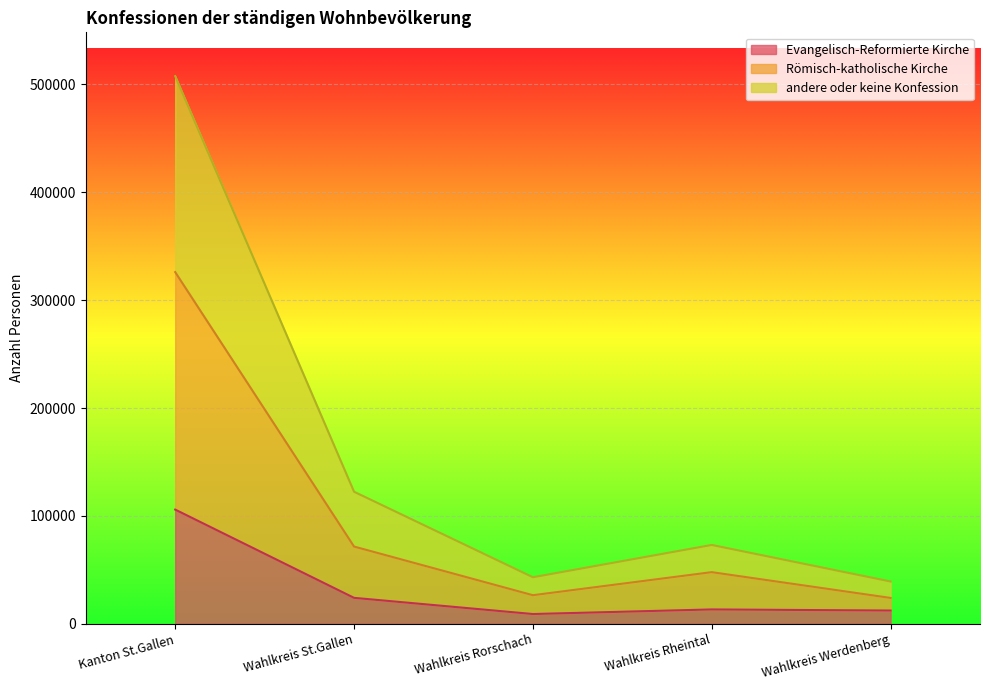

How many lines are shown in the chart?

3